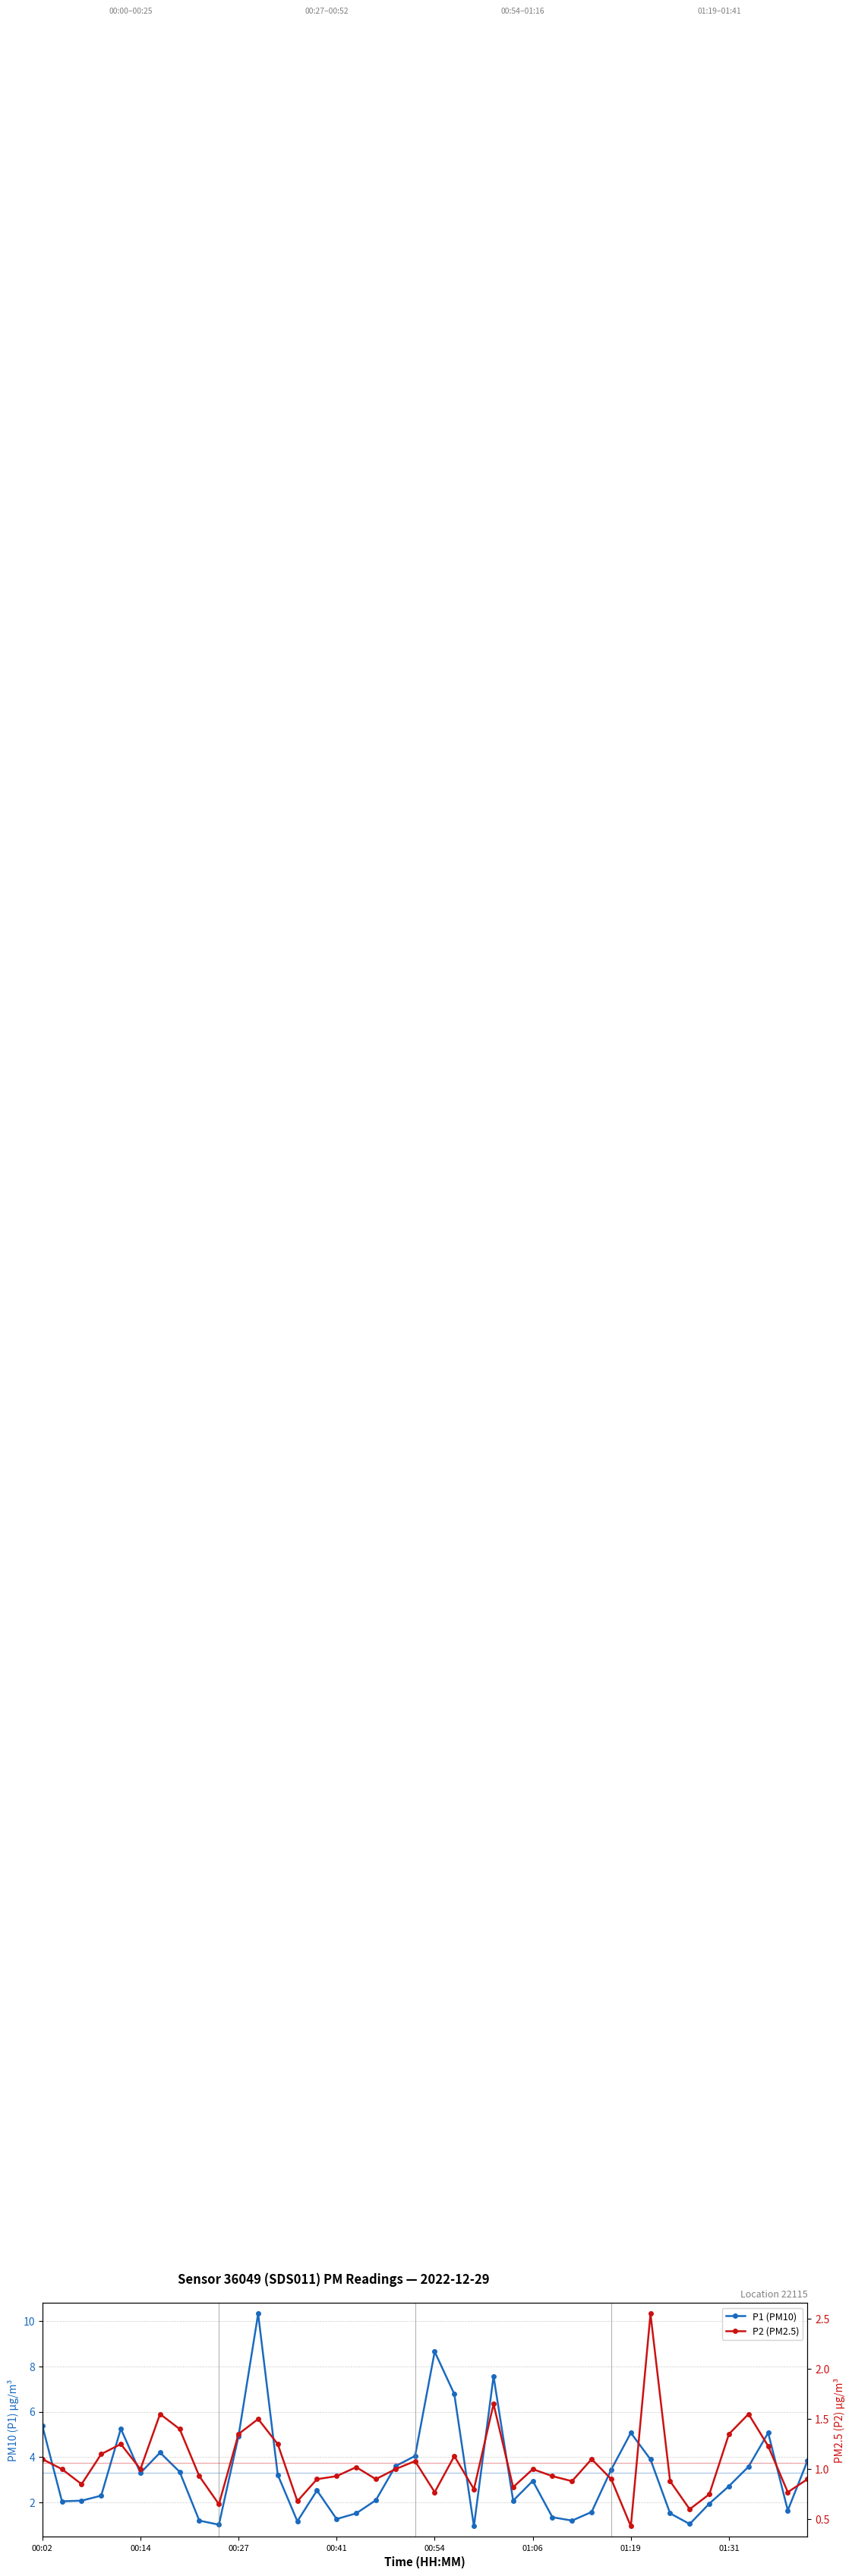

The P2 (PM2.5) series shows 2.1 at 00:27. True or false?

False